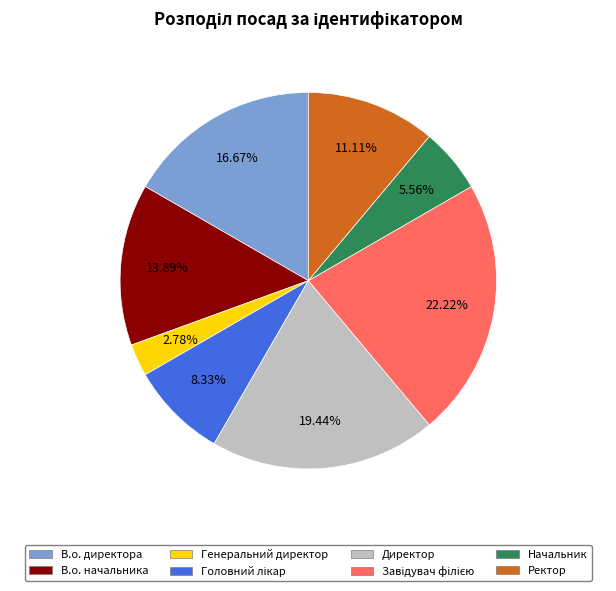

Is В.о. начальника the majority of the pie?

No